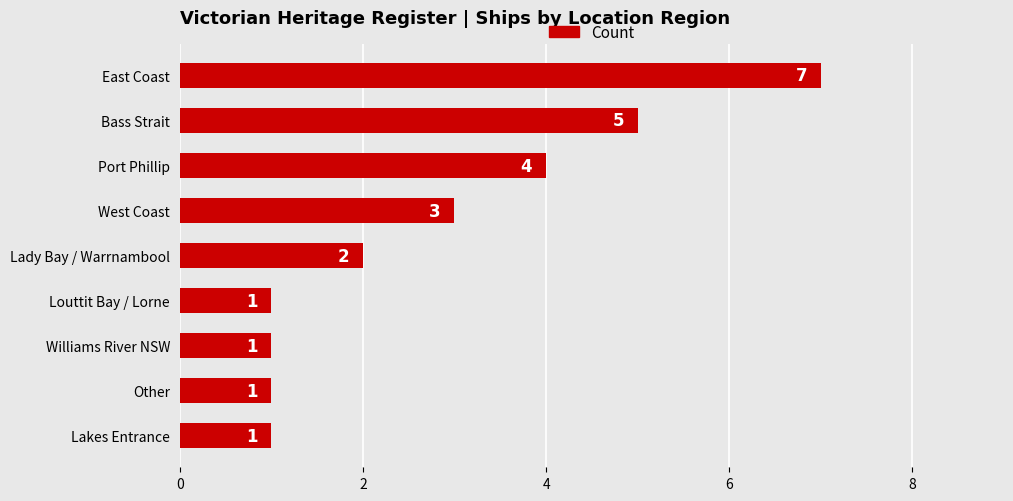

Reading bottom to top, what are all the values shown in this chart?

1	1	1	1	2	3	4	5	7